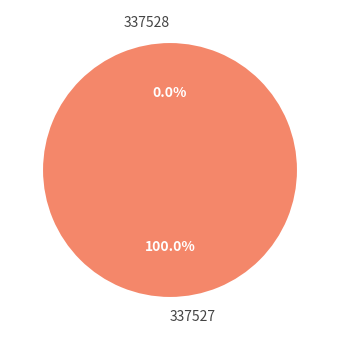

To the nearest percent, what is the combined percentage of 337528 and 337527?

100%